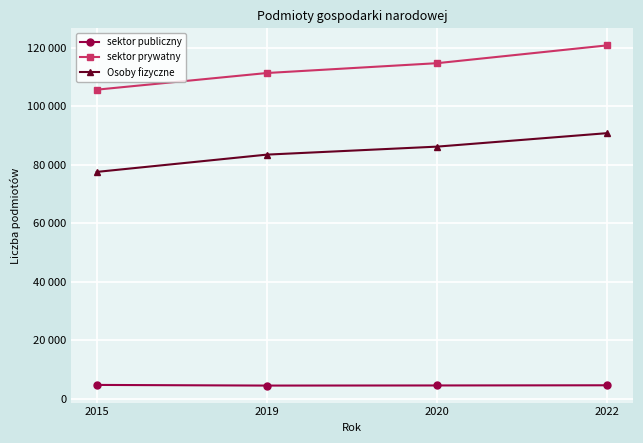

Which series has the largest total across all categories?

sektor prywatny